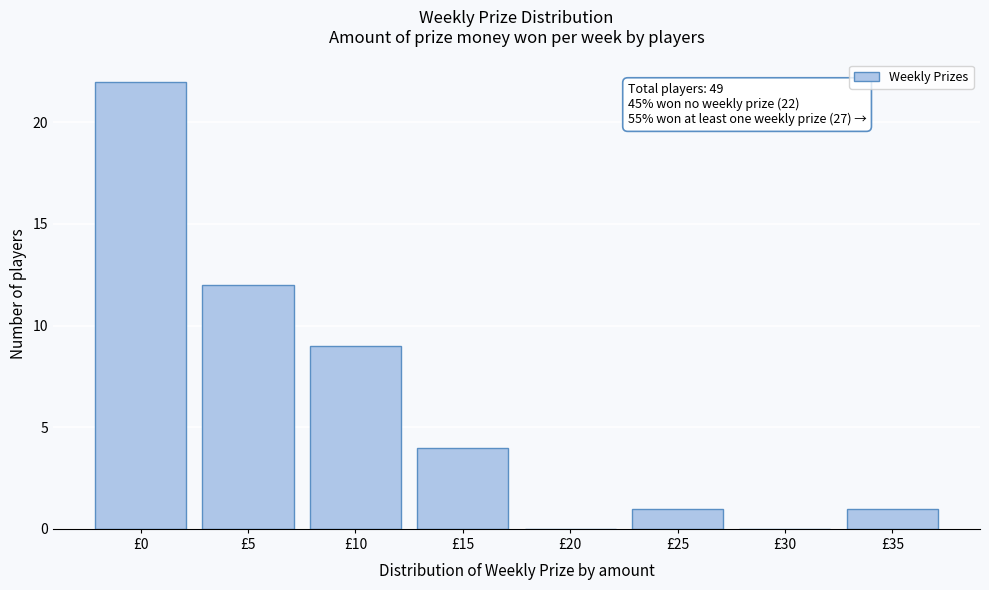

Reading right to left, transcribe all the data shown in this chart.

£35=1	£30=0	£25=1	£20=0	£15=4	£10=9	£5=12	£0=22